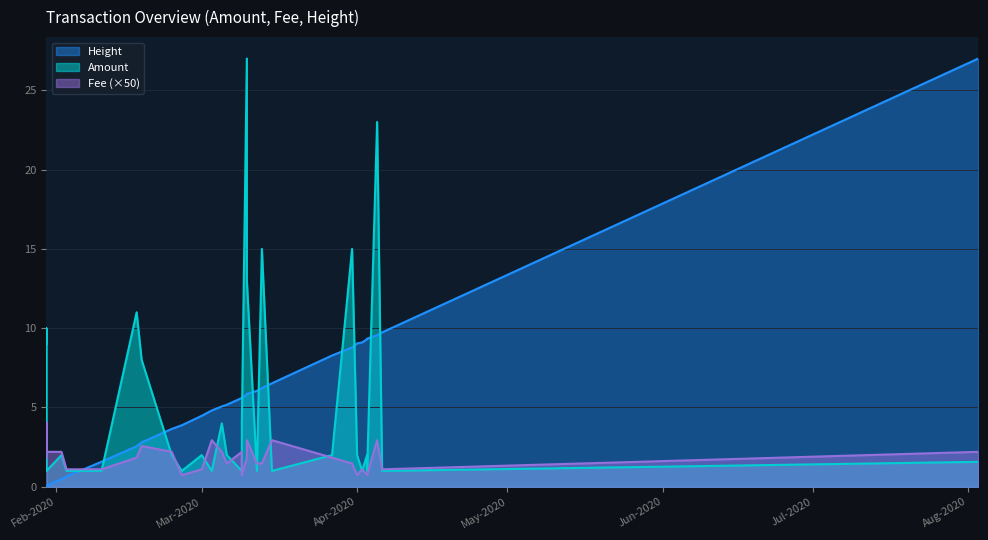

Where does the Amount series first go above 2?

2020-01-30